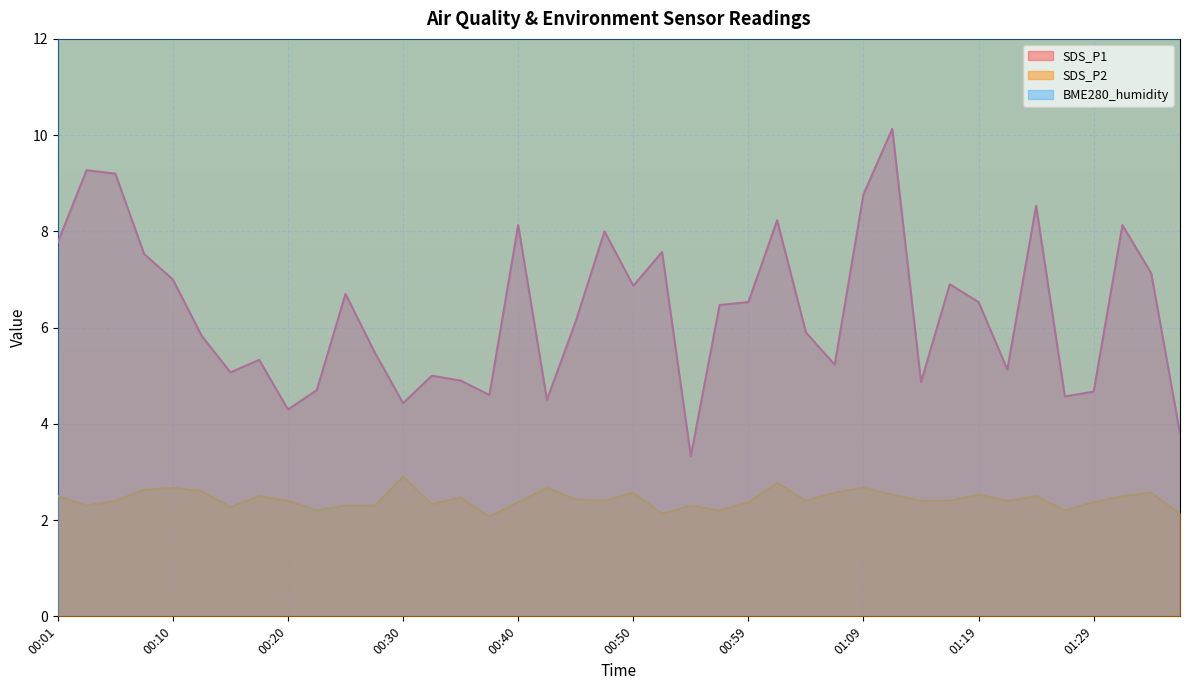

True or false: SDS_P1 has more than 2 interior local peaks.

True